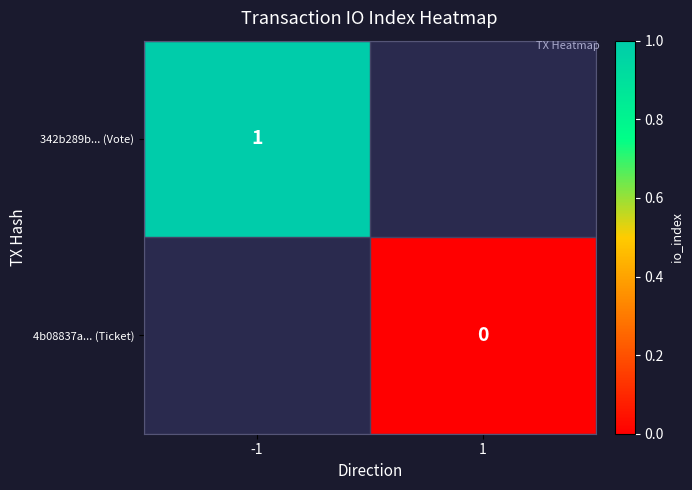

Rank the categories by 342b289b... (Vote) value from lowest to highest.

-1, 1